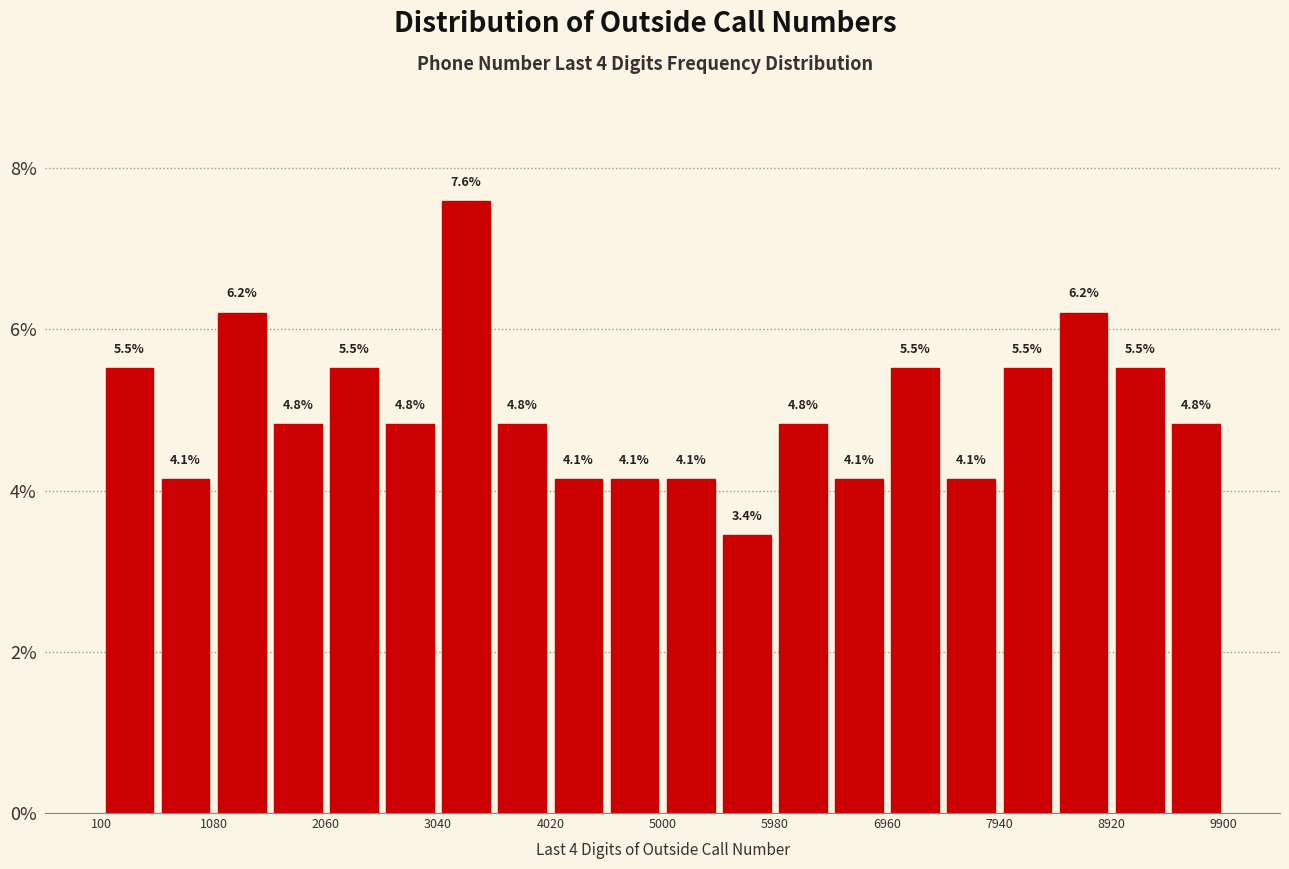

Which range on the x-axis has the tallest bar?

3040 to 3530